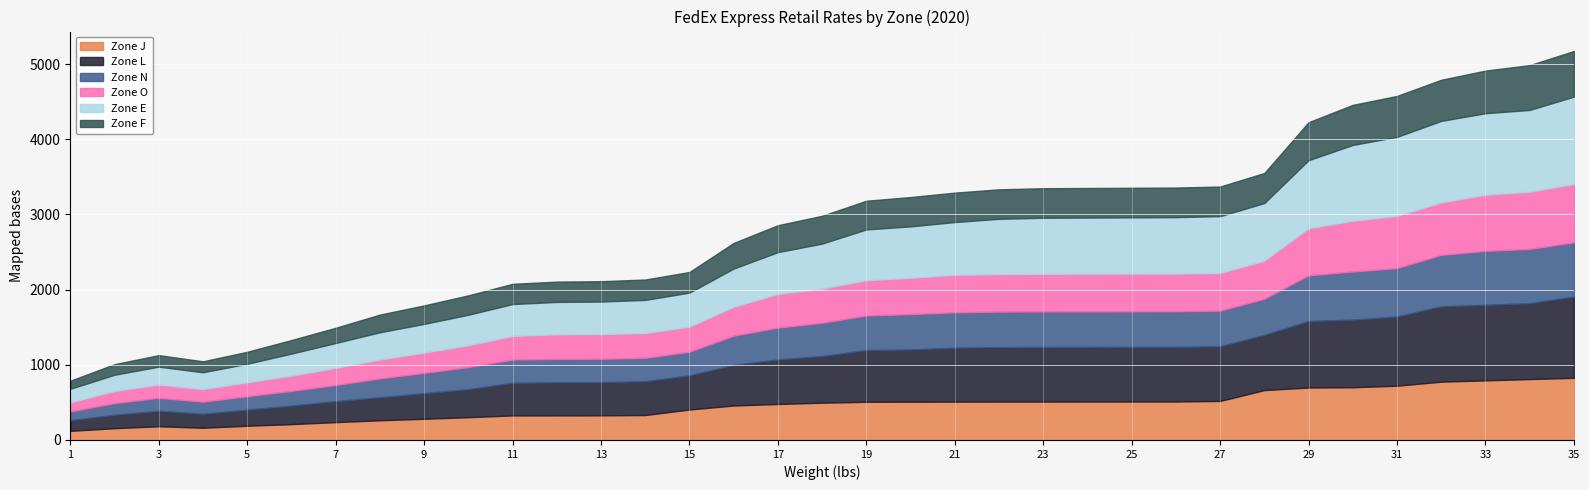

Does the chart display data point markers on the line(s)?

No